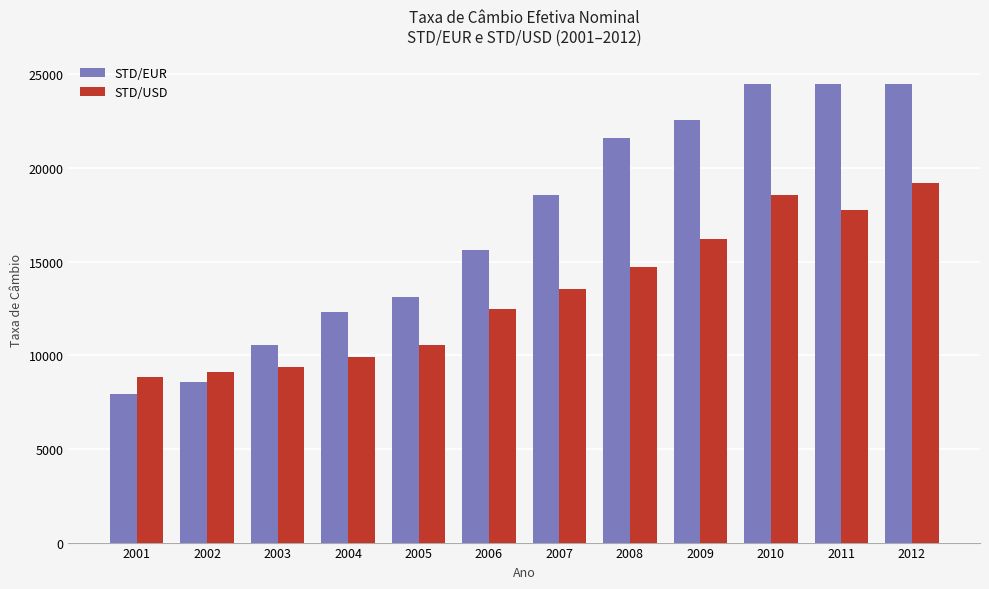

Which category has the highest value in the STD/USD series?

2012